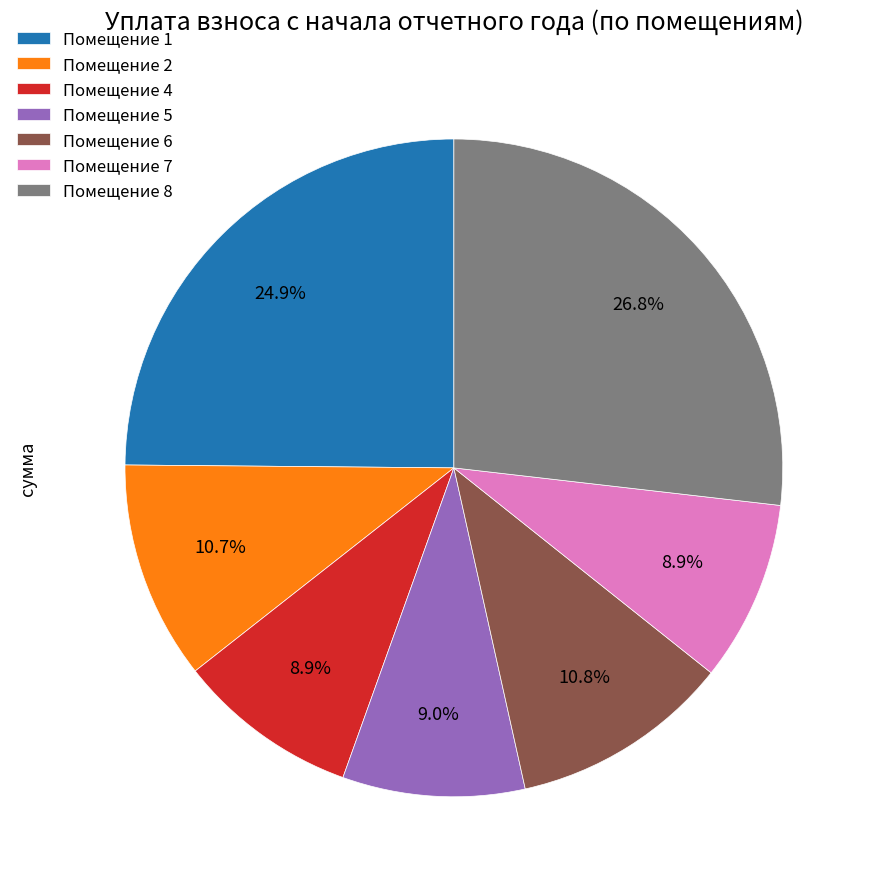

Approximately how many times larger is the value at Помещение 8 compared to Помещение 4?

3.0